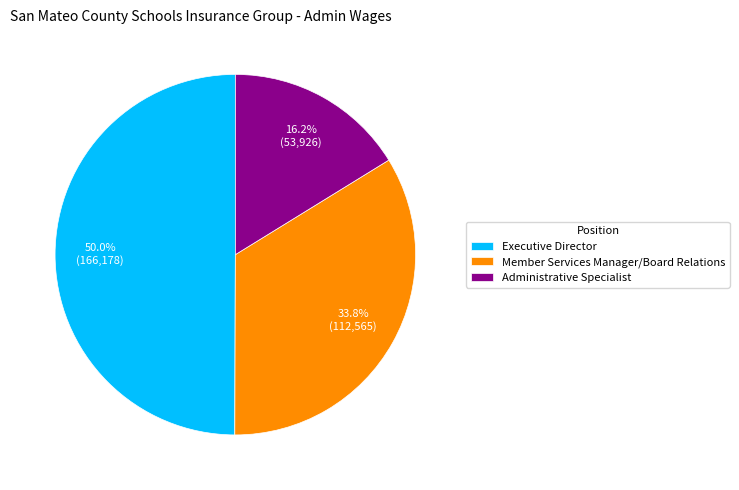

To the nearest percent, what is the average slice percentage?

33%